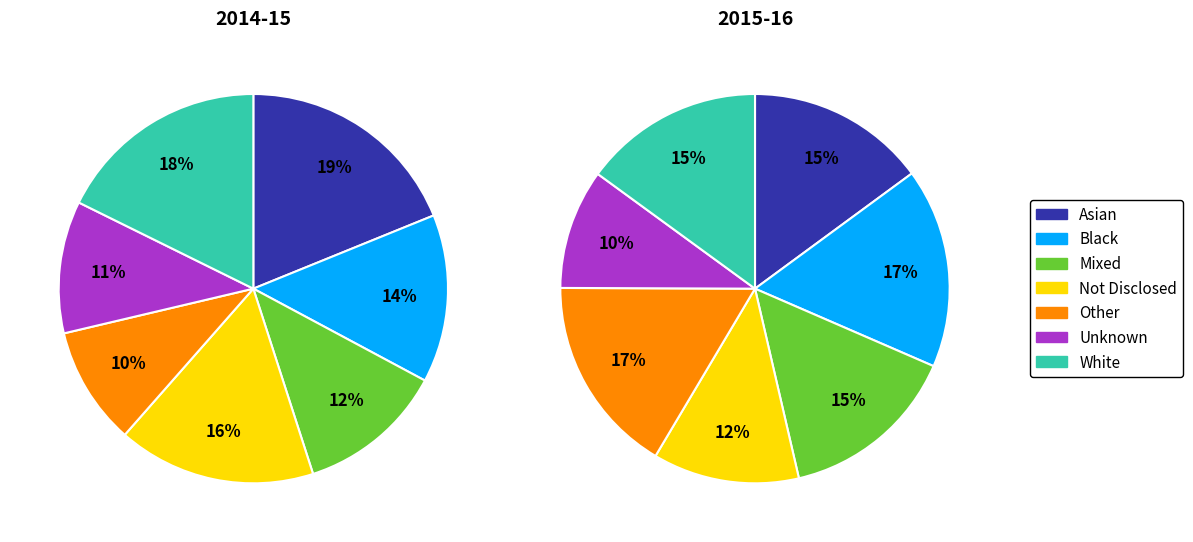

How much of the chart is everything except Asian?

81.1%